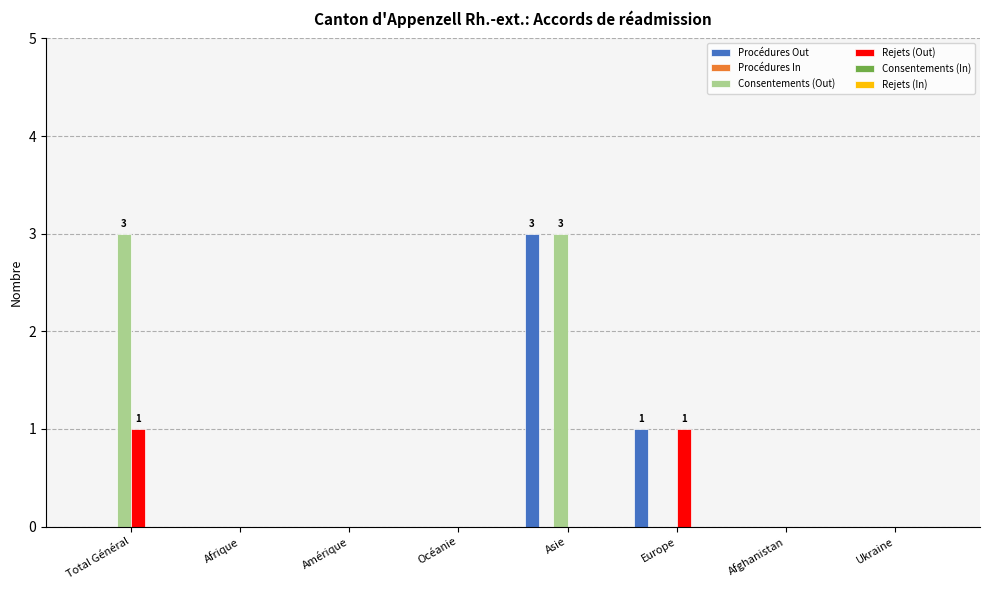

At which category is the sum across all series the highest?

Asie